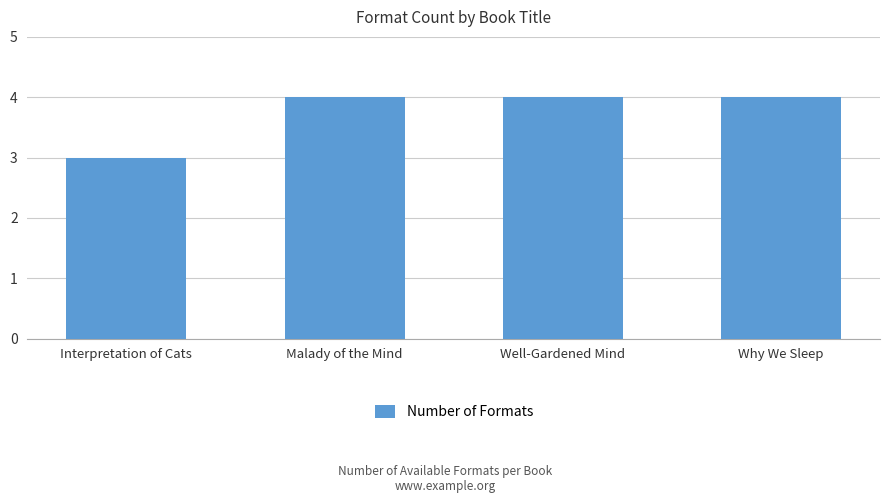

How many data points does each series have?

4